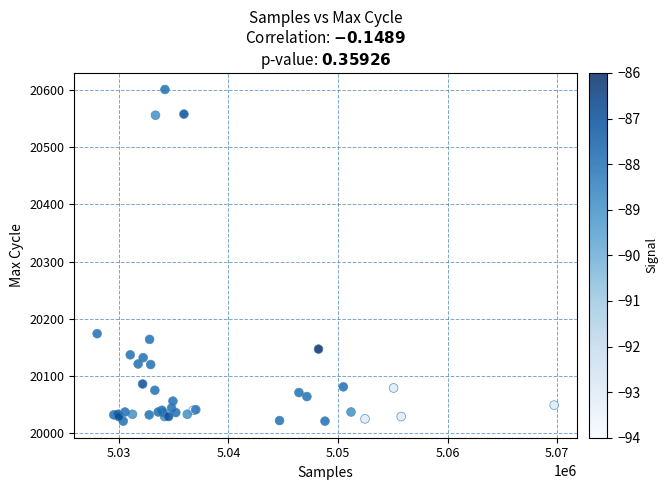

What Y value in the scatter plot is closest to 20311?

20174